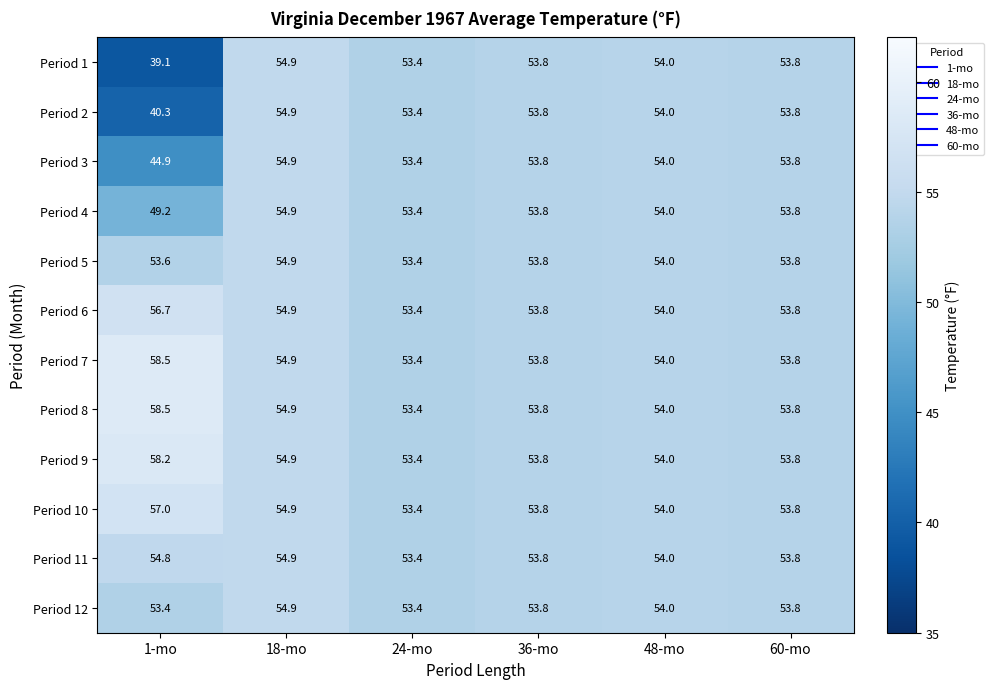

What is the sum of the Period 11 values at 60-mo and 24-mo?

107.2